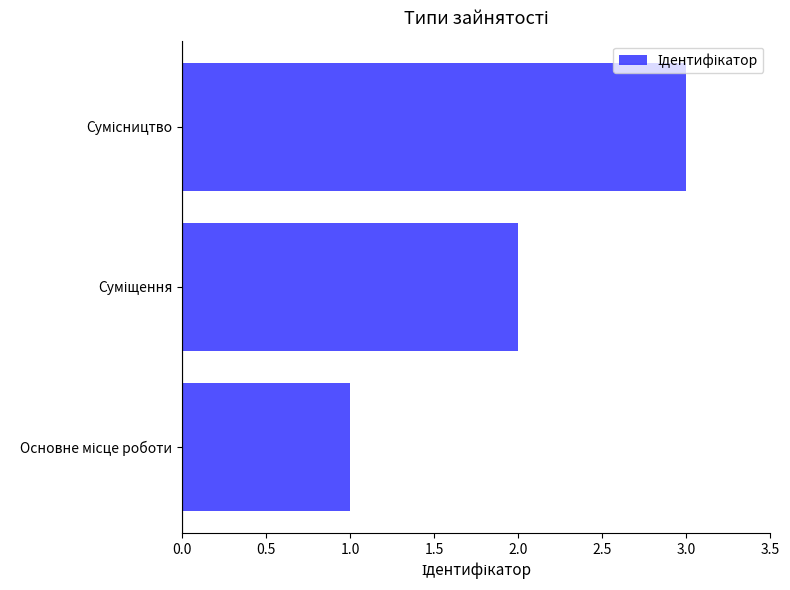

What is the maximum value shown in the chart?

3